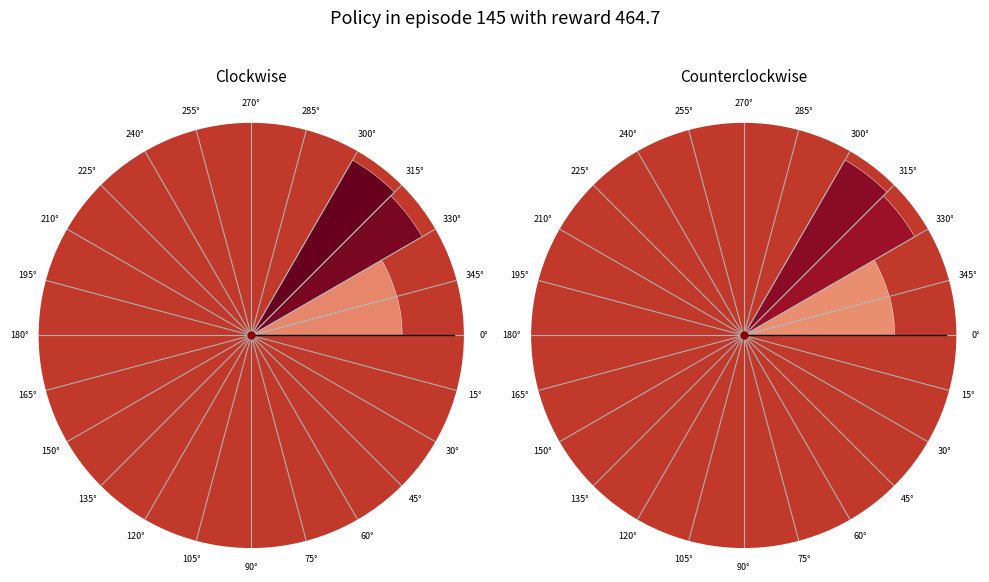

To the nearest percent, what is the difference between the largest and smallest slice percentages?

29%